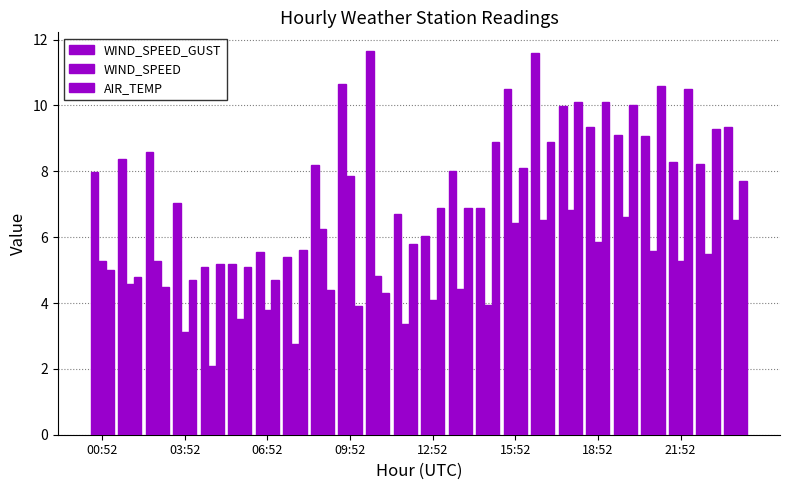

How many series are shown in this chart?

3